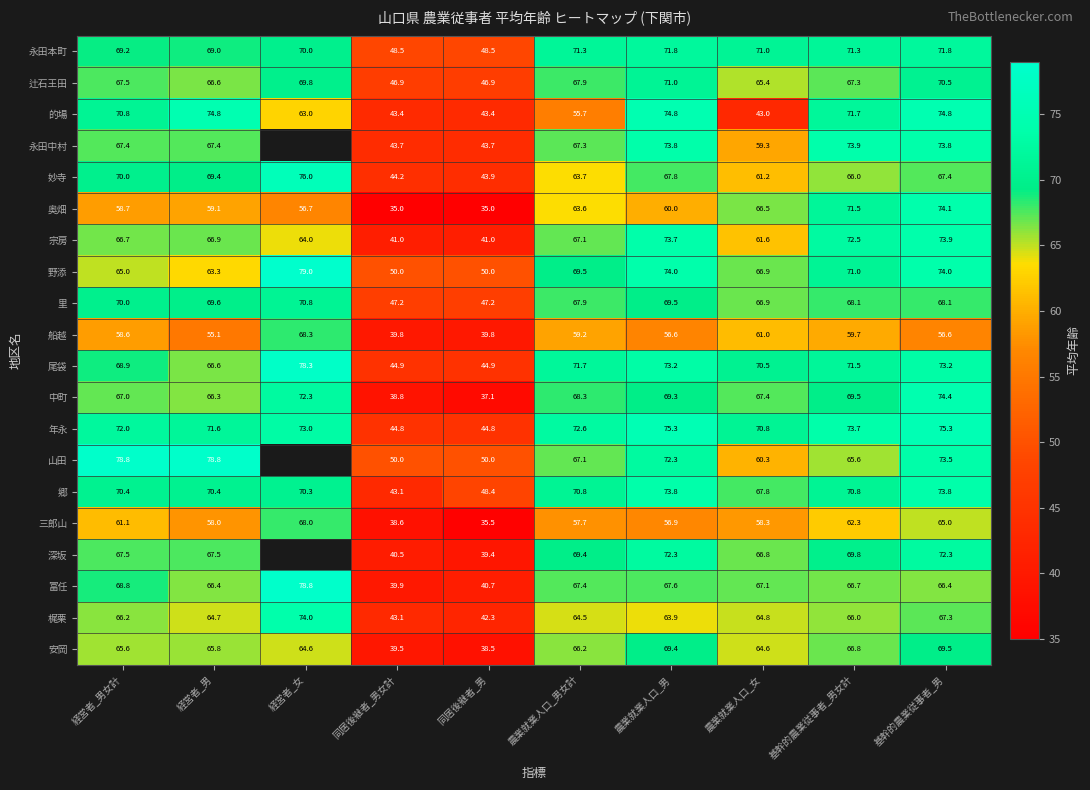

How many data points does each series have?

10